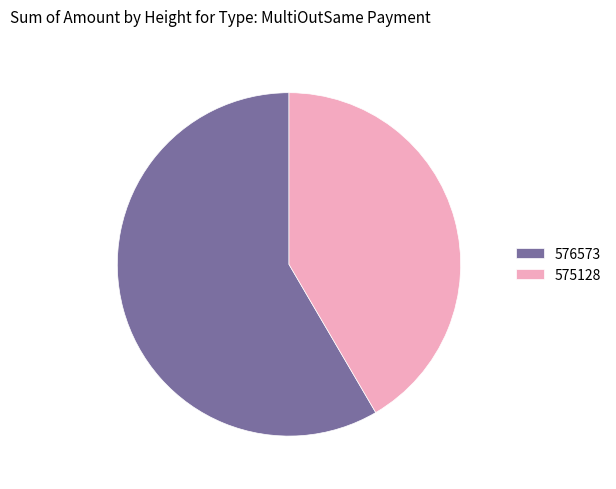

The 575128 slice represents 35% of the pie. True or false?

False